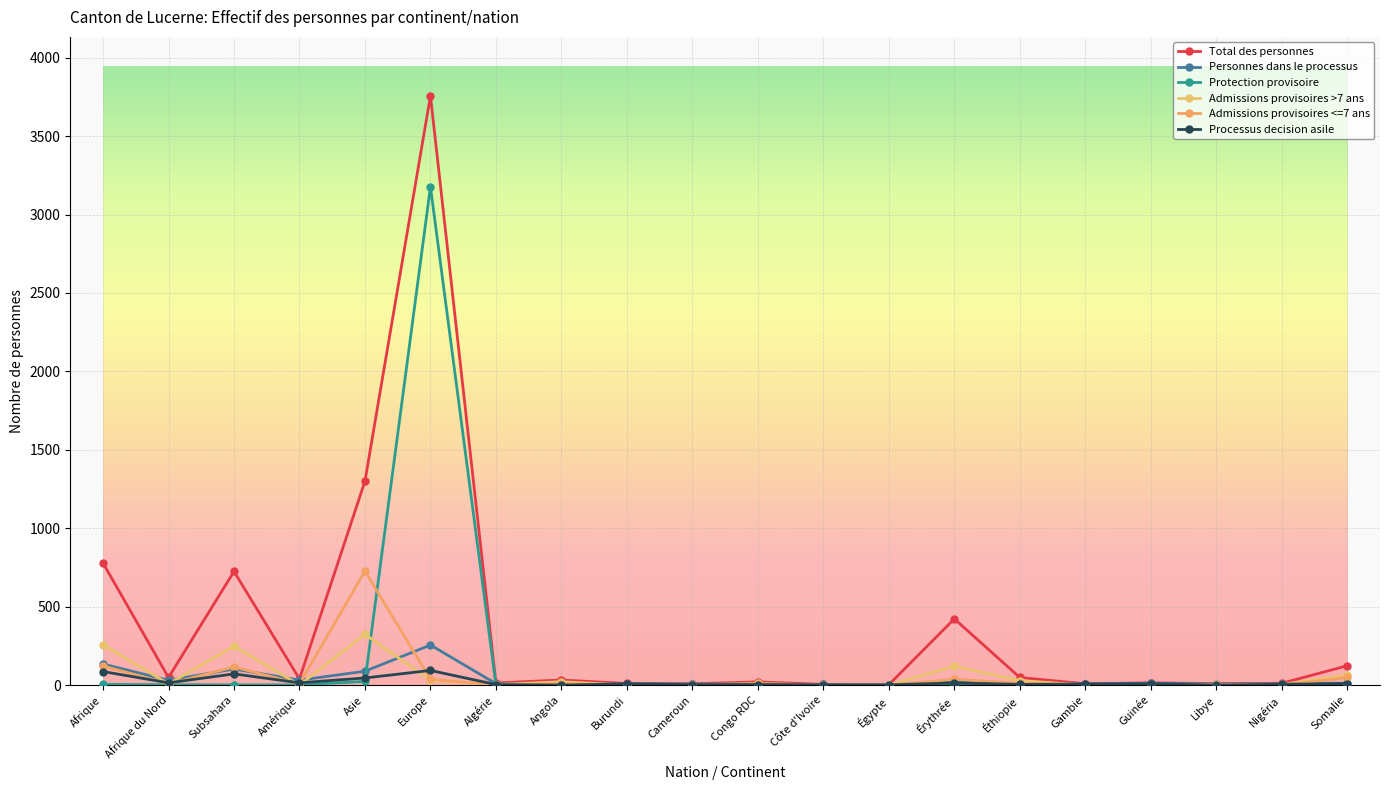

Reading left to right, transcribe all the data shown in this chart.

Total des personnes: Afrique=778	Afrique du Nord=48	Subsahara=724	Amérique=39	Asie=1300	Europe=3757	Algérie=13	Angola=32	Burundi=10	Cameroun=8	Congo RDC=20	Côte d'Ivoire=4	Égypte=2	Érythrée=422	Éthiopie=48	Gambie=8	Guinée=14	Libye=9	Nigéria=11	Somalie=123
Personnes dans le processus: Afrique=134	Afrique du Nord=30	Subsahara=102	Amérique=31	Asie=88	Europe=255	Algérie=9	Angola=0	Burundi=8	Cameroun=7	Congo RDC=5	Côte d'Ivoire=4	Égypte=1	Érythrée=20	Éthiopie=6	Gambie=7	Guinée=11	Libye=7	Nigéria=7	Somalie=12
Protection provisoire: Afrique=4	Afrique du Nord=2	Subsahara=1	Amérique=1	Asie=23	Europe=3177	Algérie=0	Angola=0	Burundi=0	Cameroun=0	Congo RDC=0	Côte d'Ivoire=0	Égypte=1	Érythrée=0	Éthiopie=0	Gambie=0	Guinée=0	Libye=1	Nigéria=0	Somalie=1
Admissions provisoires >7 ans: Afrique=257	Afrique du Nord=7	Subsahara=247	Amérique=0	Asie=323	Europe=30	Algérie=3	Angola=21	Burundi=0	Cameroun=1	Congo RDC=10	Côte d'Ivoire=0	Égypte=0	Érythrée=120	Éthiopie=28	Gambie=0	Guinée=1	Libye=4	Nigéria=4	Somalie=62
Admissions provisoires <=7 ans: Afrique=122	Afrique du Nord=7	Subsahara=115	Amérique=7	Asie=726	Europe=37	Algérie=0	Angola=7	Burundi=0	Cameroun=0	Congo RDC=4	Côte d'Ivoire=0	Égypte=0	Érythrée=37	Éthiopie=11	Gambie=0	Guinée=1	Libye=3	Nigéria=0	Somalie=48
Processus decision asile: Afrique=86	Afrique du Nord=14	Subsahara=71	Amérique=14	Asie=45	Europe=93	Algérie=3	Angola=0	Burundi=7	Cameroun=3	Congo RDC=3	Côte d'Ivoire=2	Égypte=1	Érythrée=13	Éthiopie=4	Gambie=6	Guinée=8	Libye=0	Nigéria=5	Somalie=9